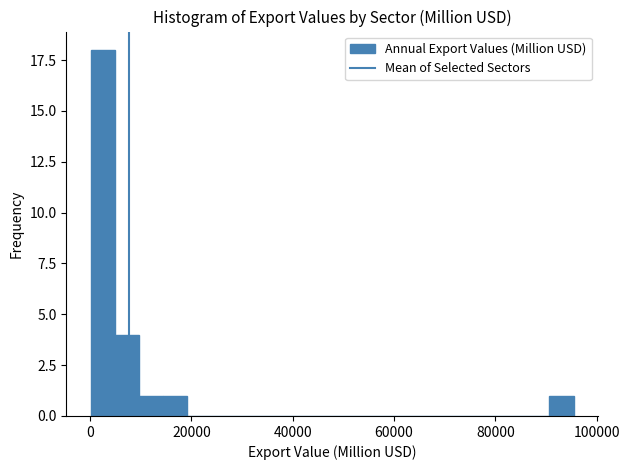

Around what value on the x-axis is the tallest bar? Give the approximate position of its centre, as read against the axis.

2000